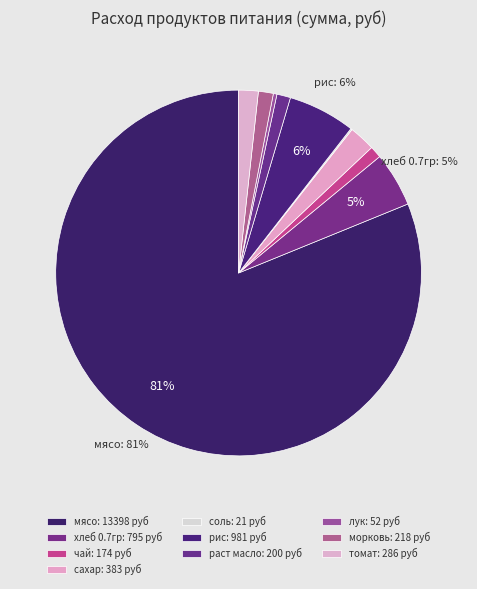

Between сахар and хлеб 0.7гр, which is larger?

хлеб 0.7гр